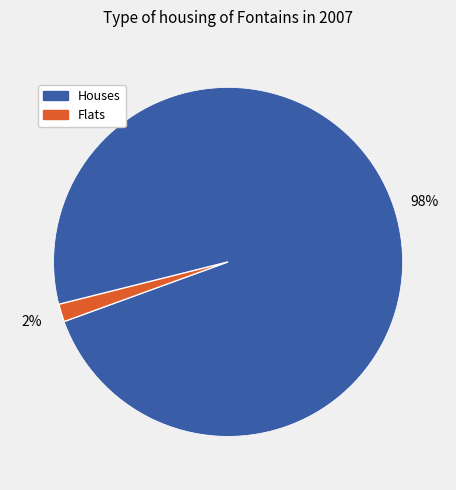

Do Houses and Flats together represent more than half of the pie?

Yes